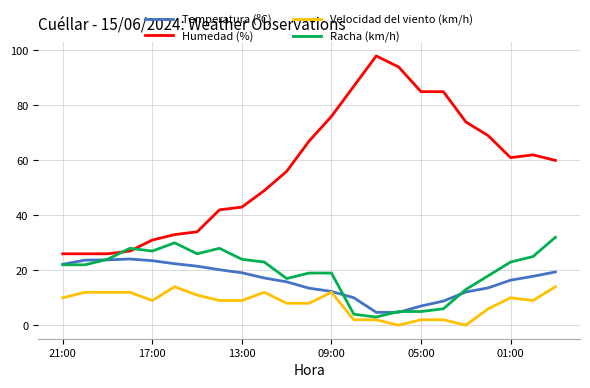

At how many categories does at least one series exceed 50?

13